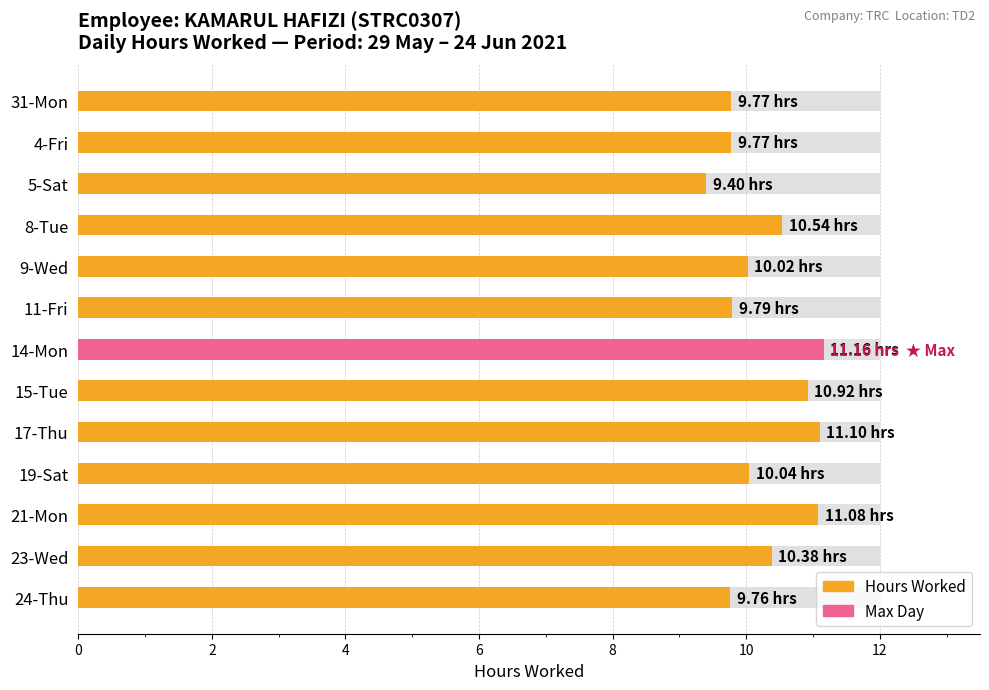

What is the approximate value at 21-Mon?

11.1